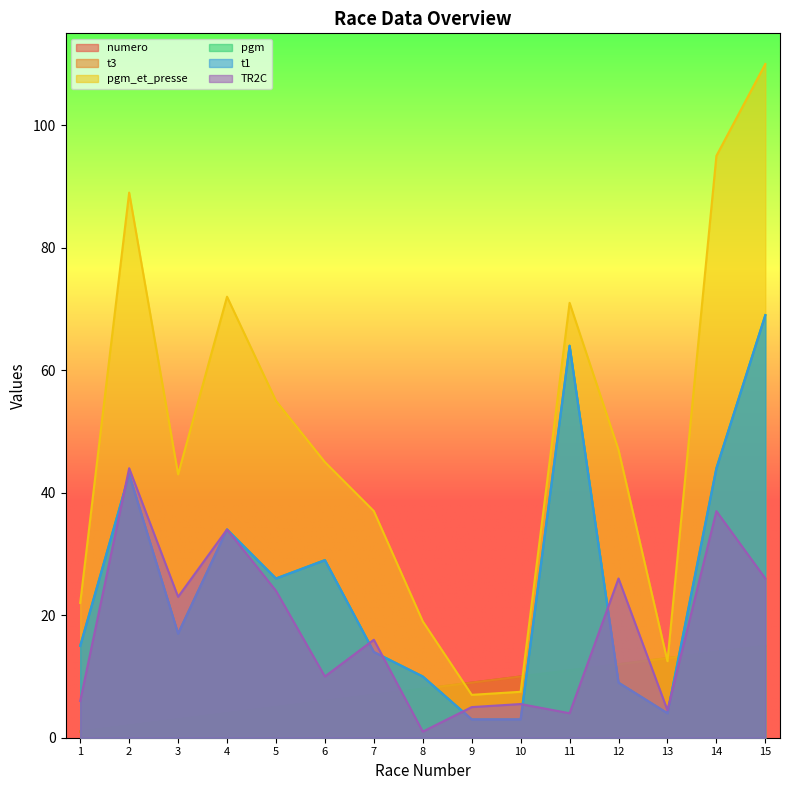

In t1, how many points are higher than both neighbors (excluding endpoints)?

4